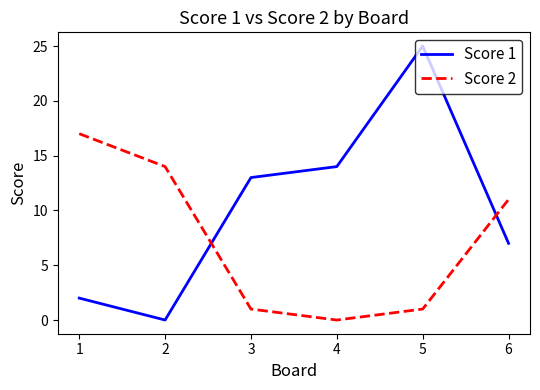

What is the difference between the highest and lowest values at 3?

12